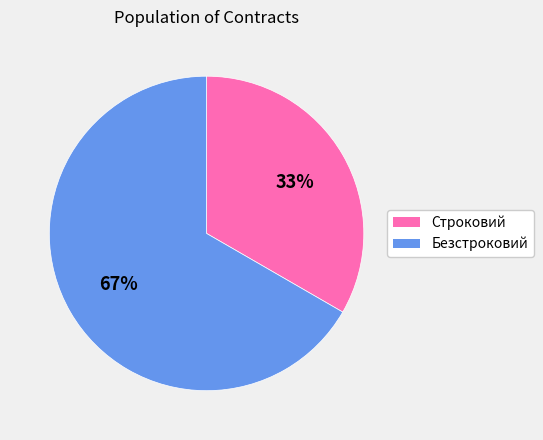

Do Строковий and Безстроковий together represent more than half of the pie?

Yes